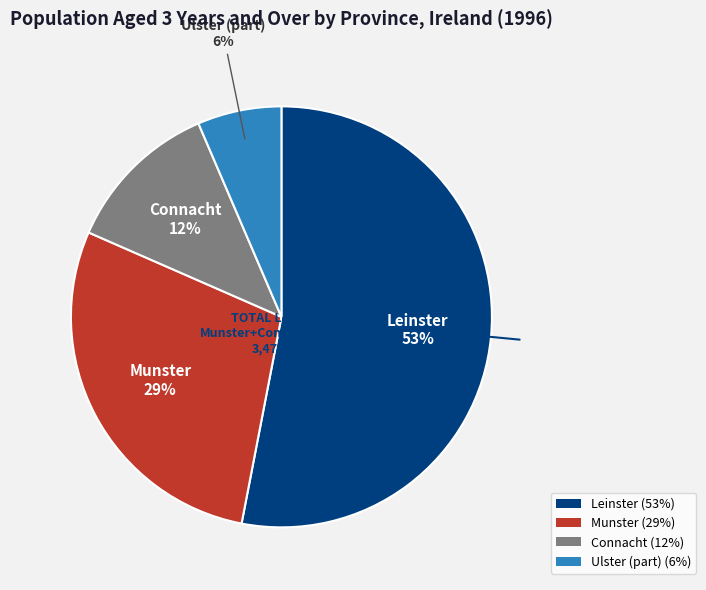

Combined, do Munster (29%) and Ulster (part) (6%) account for over 50%?

No